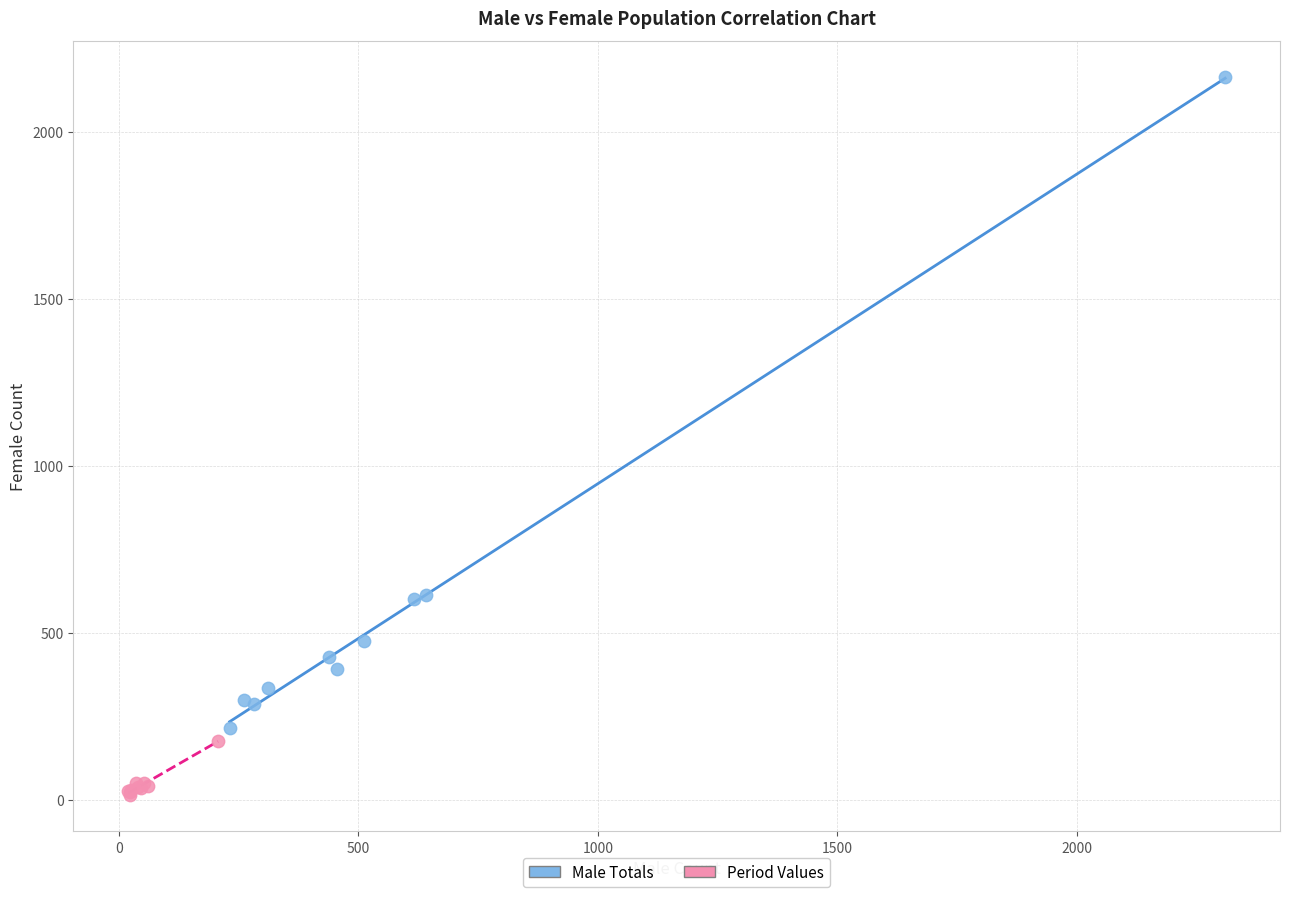

Which series contains the lowest Y value?

Period Values